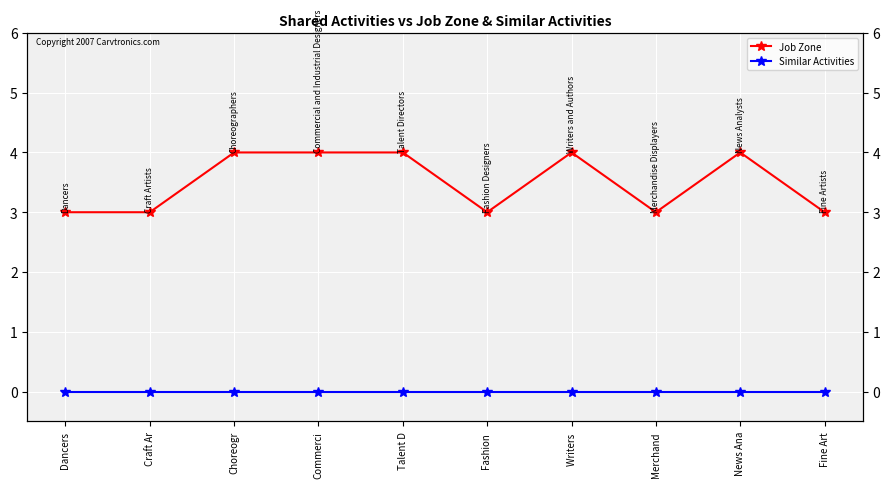

Count the Job Zone values in the range 3 to 4.

10